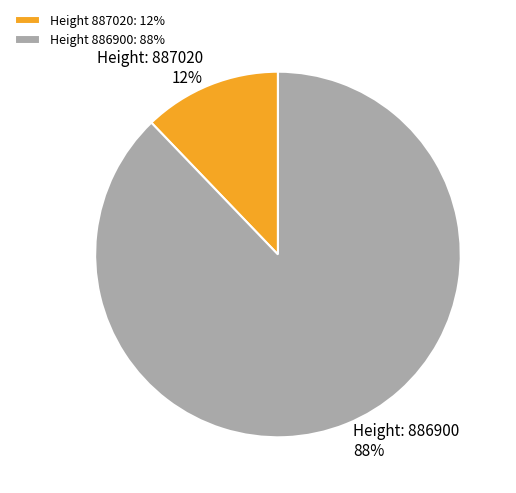

Is there any slice that represents more than half of the pie?

Yes